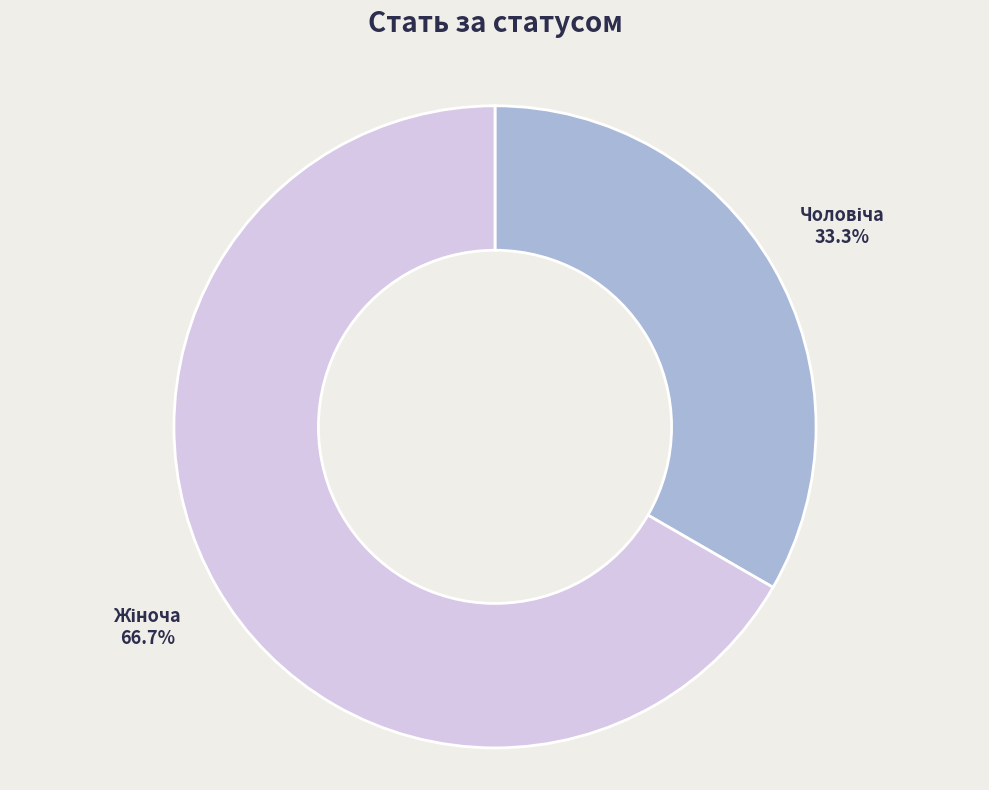

Is there any slice that represents more than half of the pie?

Yes